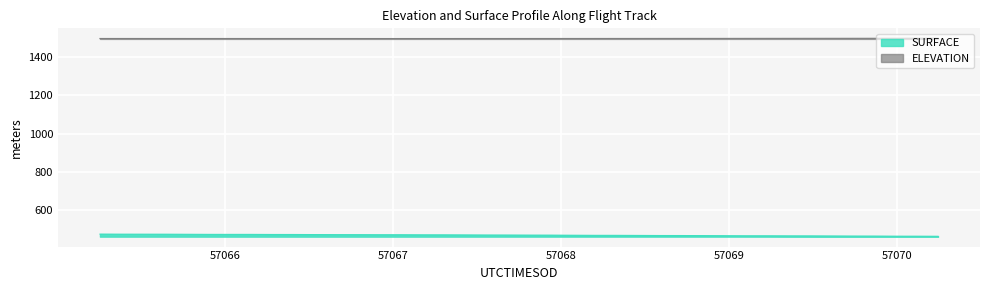

Where is the first local minimum for ELEVATION?

57067.0459